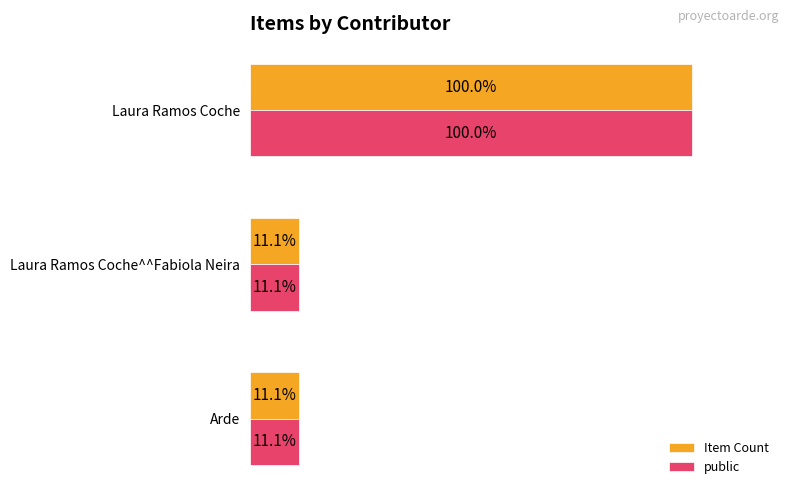

At which label does public reach its peak?

Laura Ramos Coche